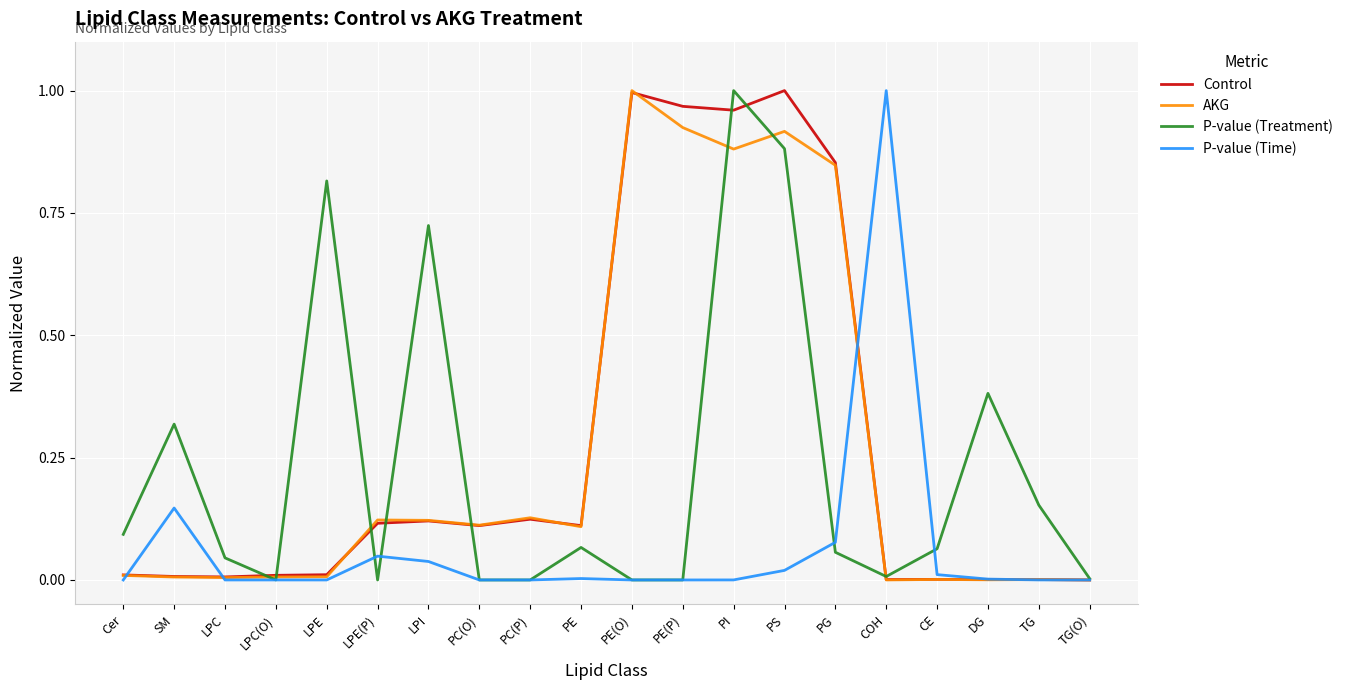

In AKG, how many points are lower than both neighbors (excluding endpoints)?

6